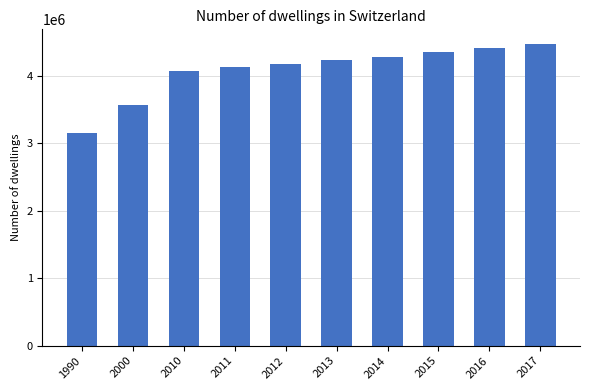

What is the ratio of the value at 2013 to the value at 2012?

1.0